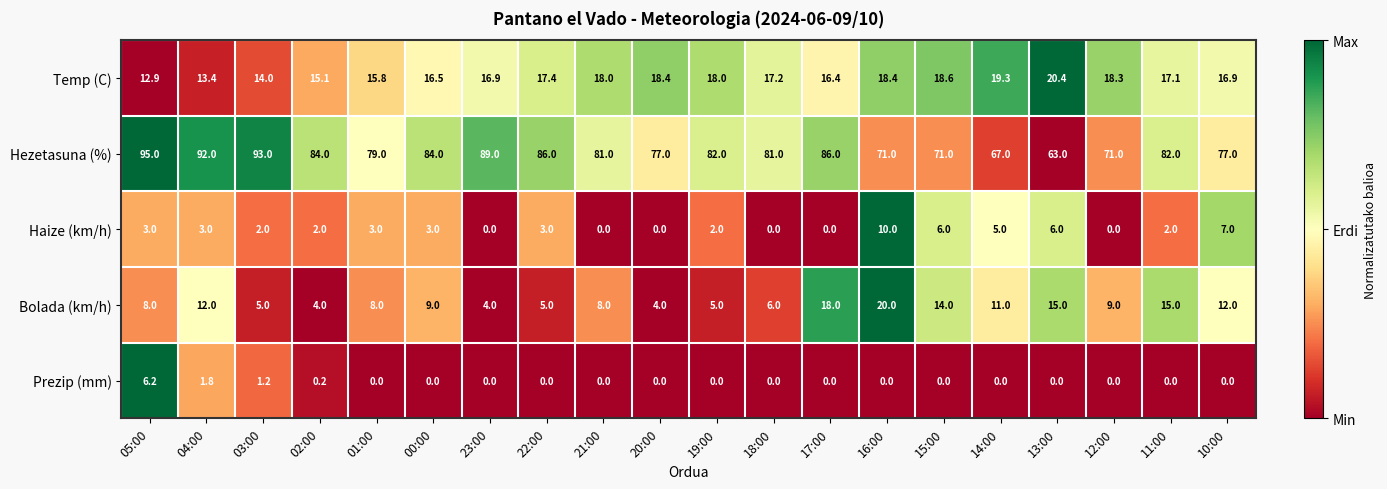

Rank the series by their maximum value, from highest to lowest.

Hezetasuna (%), Temp (C), Bolada (km/h), Haize (km/h), Prezip (mm)